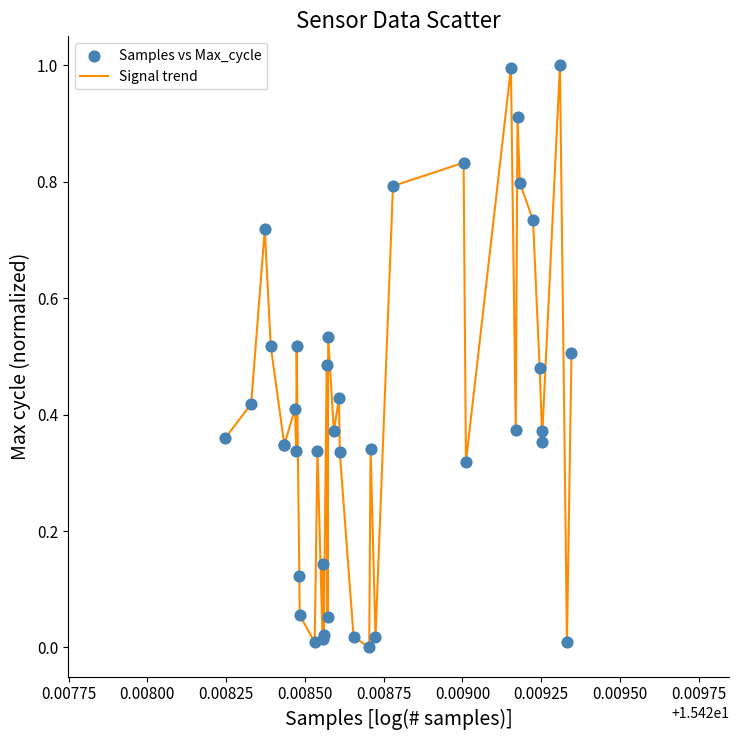

What is the difference between the maximum and minimum values?

1.0